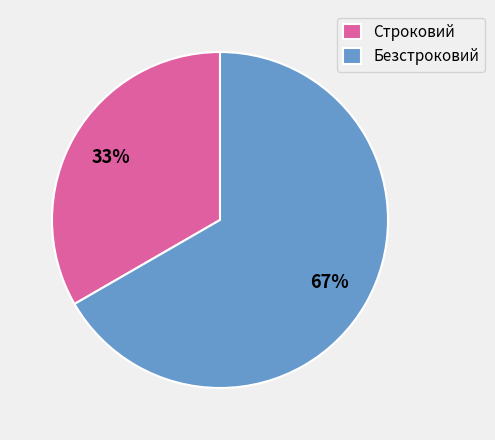

To the nearest percent, what is the combined percentage of Безстроковий and Строковий?

100%